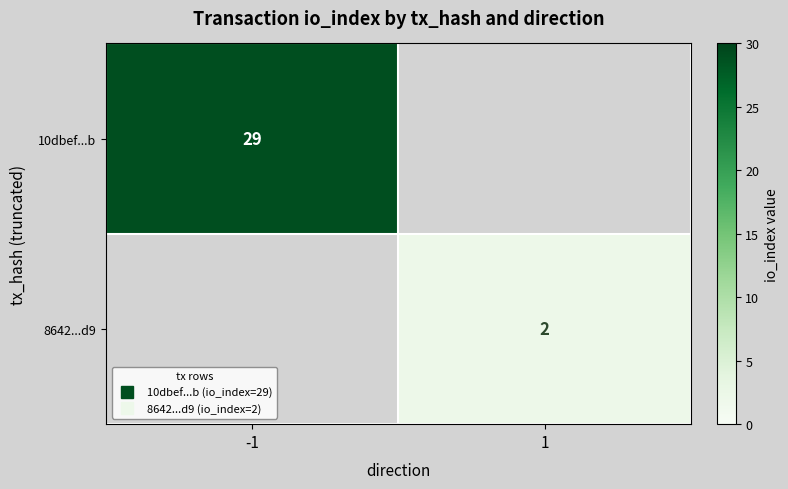

How many distinct data groups are displayed?

2